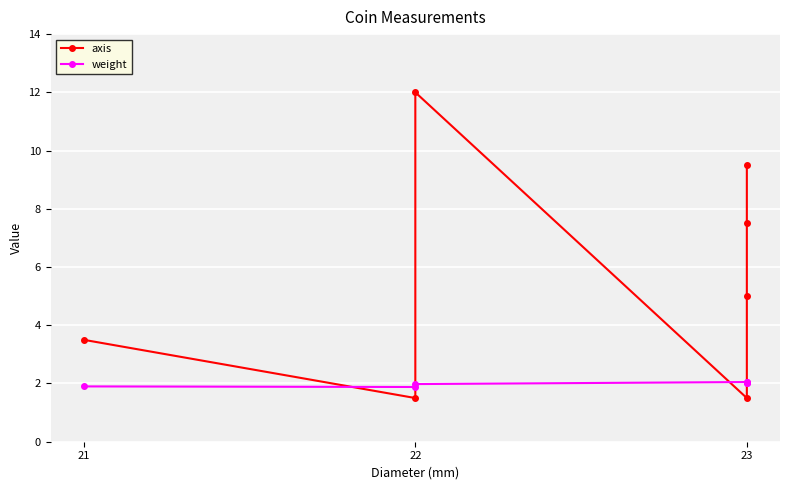

What is the difference between the maximum and minimum values in the axis series?

10.5